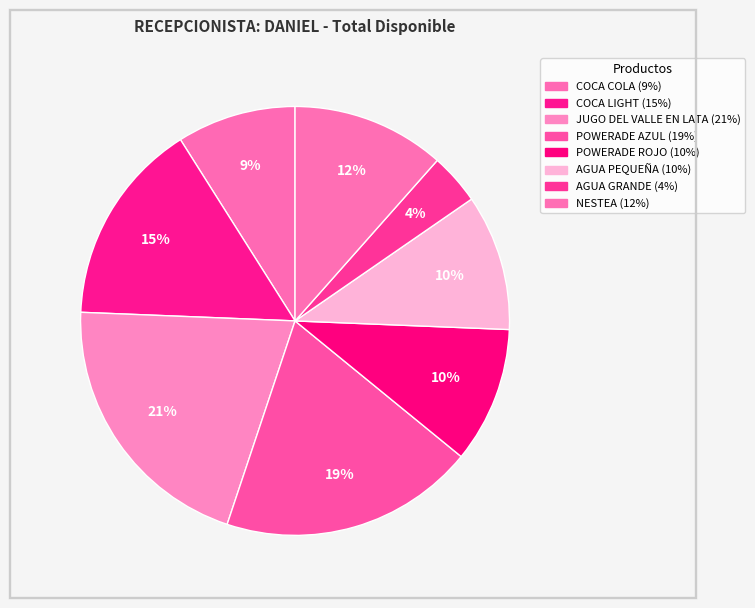

Between COCA COLA and POWERADE AZUL, which is larger?

POWERADE AZUL